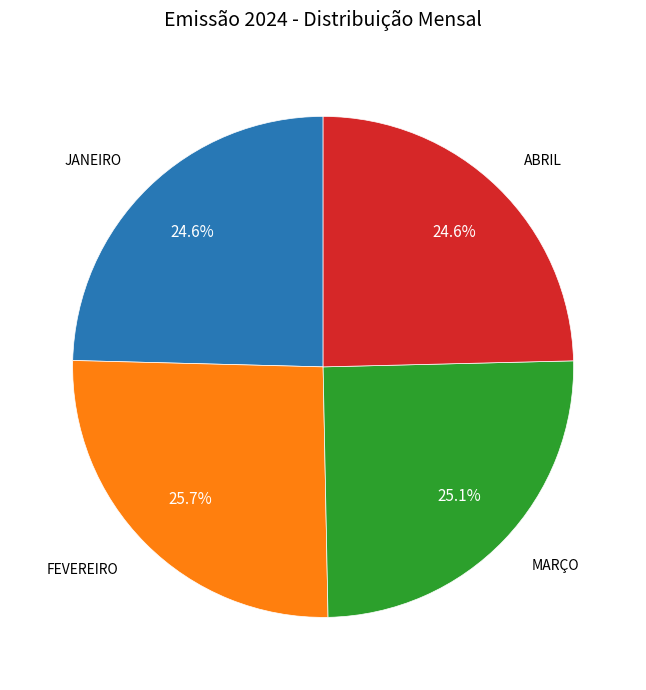

Does any single category account for the majority?

No